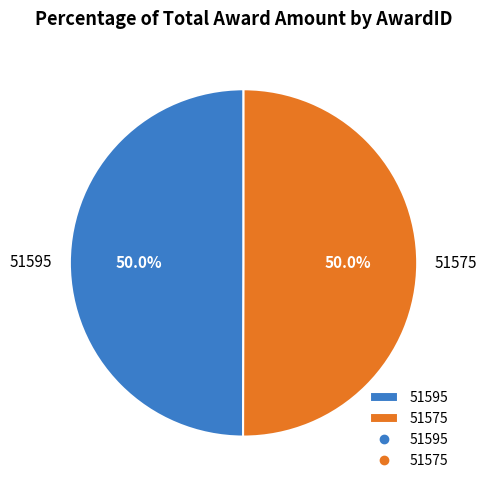

How many segments does this pie chart have?

2